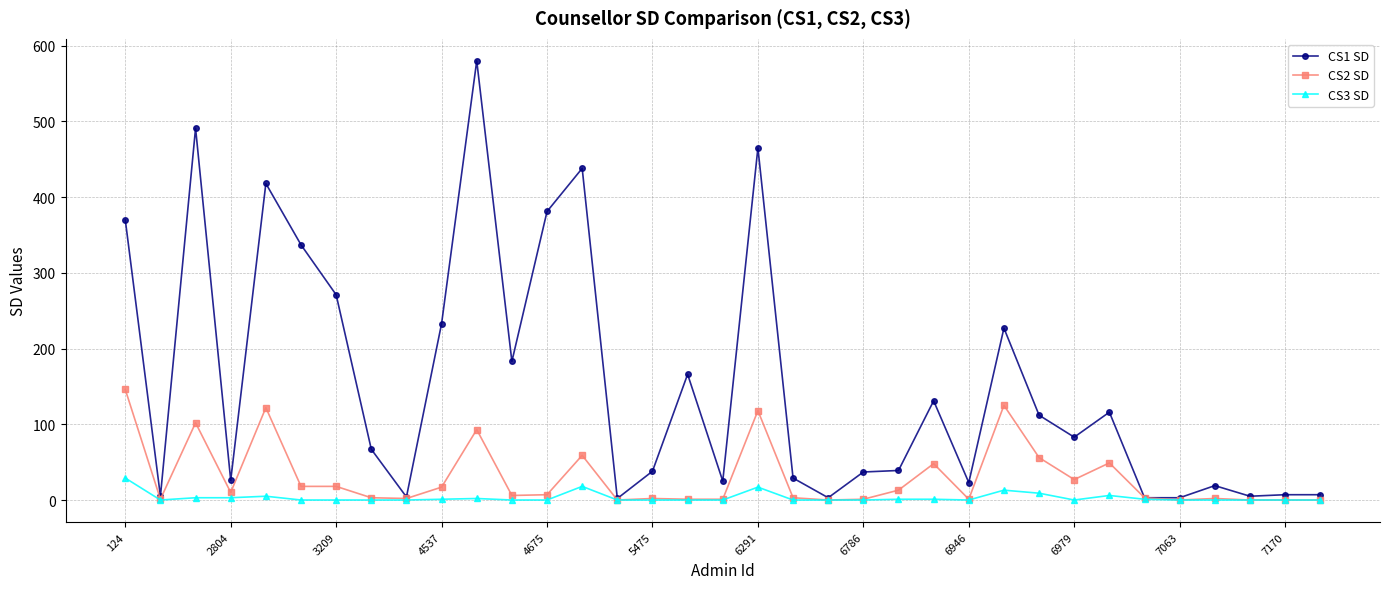

Count the number of categories in the chart.

35